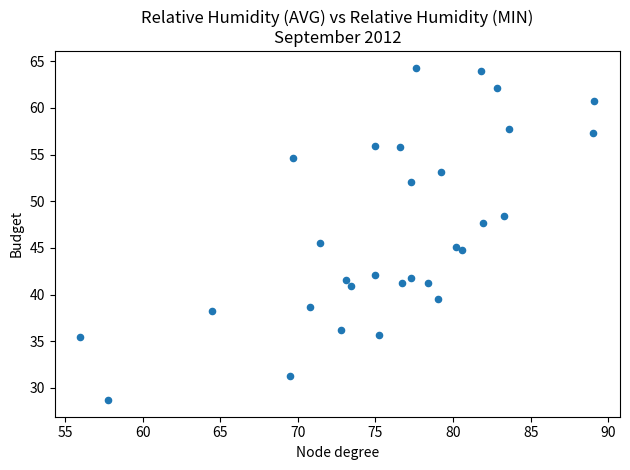

What Y value in the scatter plot is closest to 46?

45.5